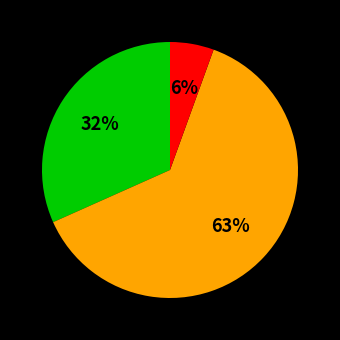

Is there any slice that represents more than half of the pie?

Yes